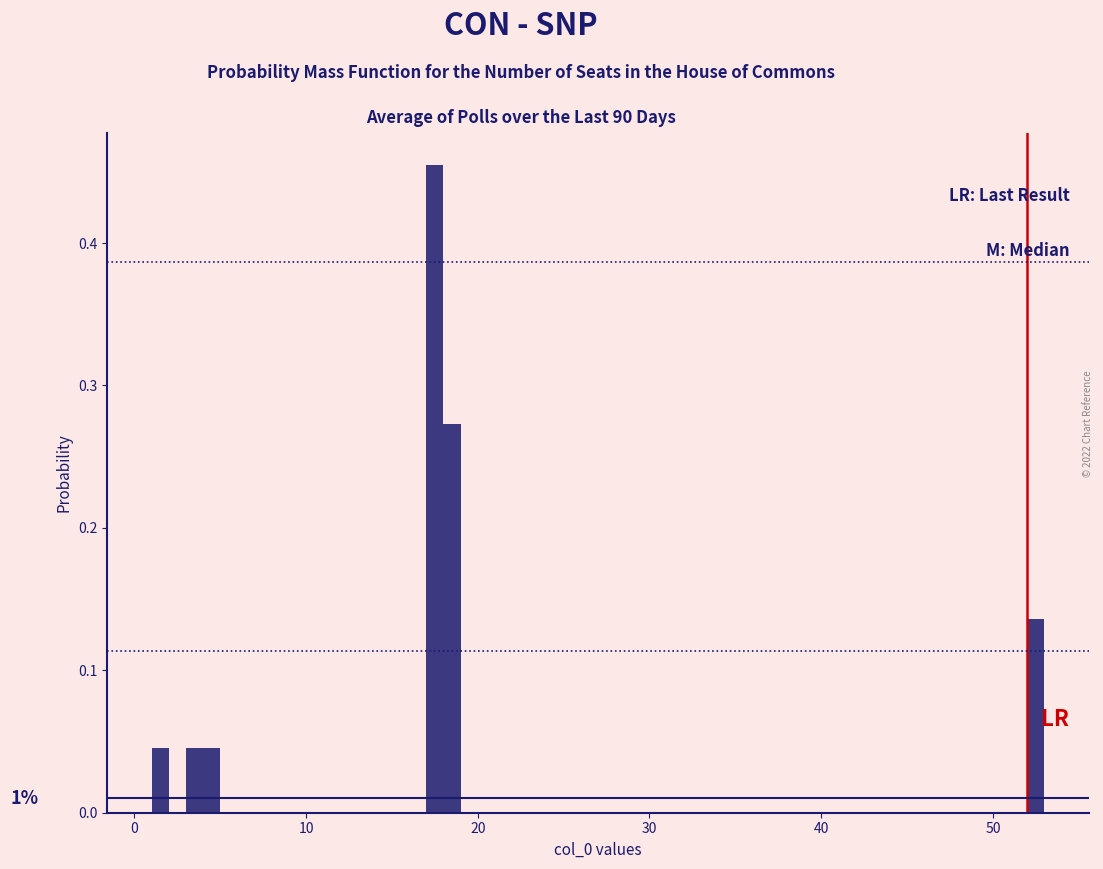

Around what value on the x-axis is the tallest bar? Give the approximate position of its centre, as read against the axis.

18